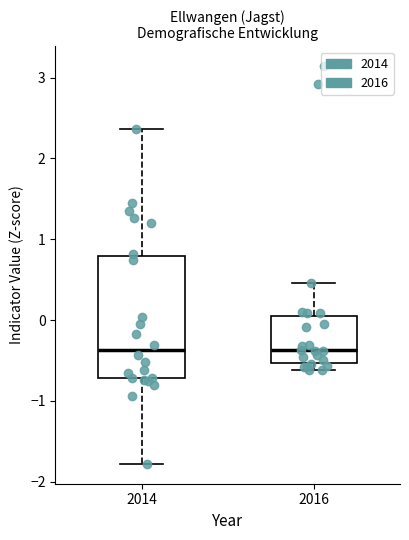

Reading left to right, transcribe this box plot: for each box, give where its median line is, the range the box spans, and where its two whiskers end, as read against the y-axis. The values are not printed on the chart, so give them approximately, as read against the axis.

2014: median -0.4, box -0.7 to 0.8, whiskers -1.8 to 2.4
2016: median -0.4, box -0.5 to 0.0, whiskers -0.6 to 0.5